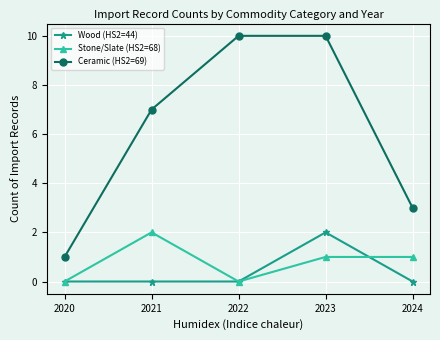

Count the Ceramic (HS2=69) values in the range 3 to 10.

4